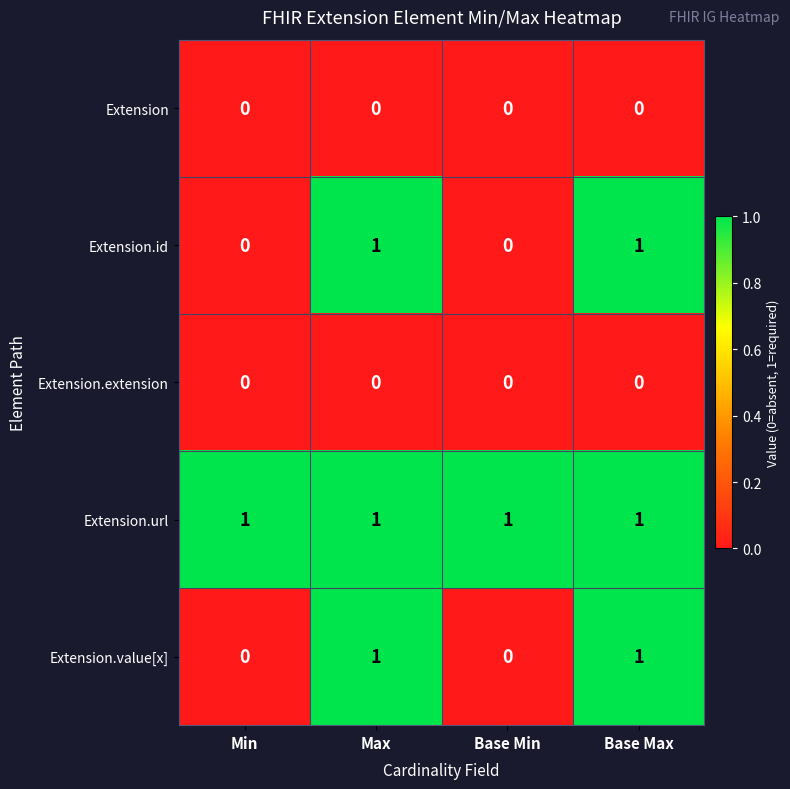

Count the Extension.id values in the range 0 to 1.

4